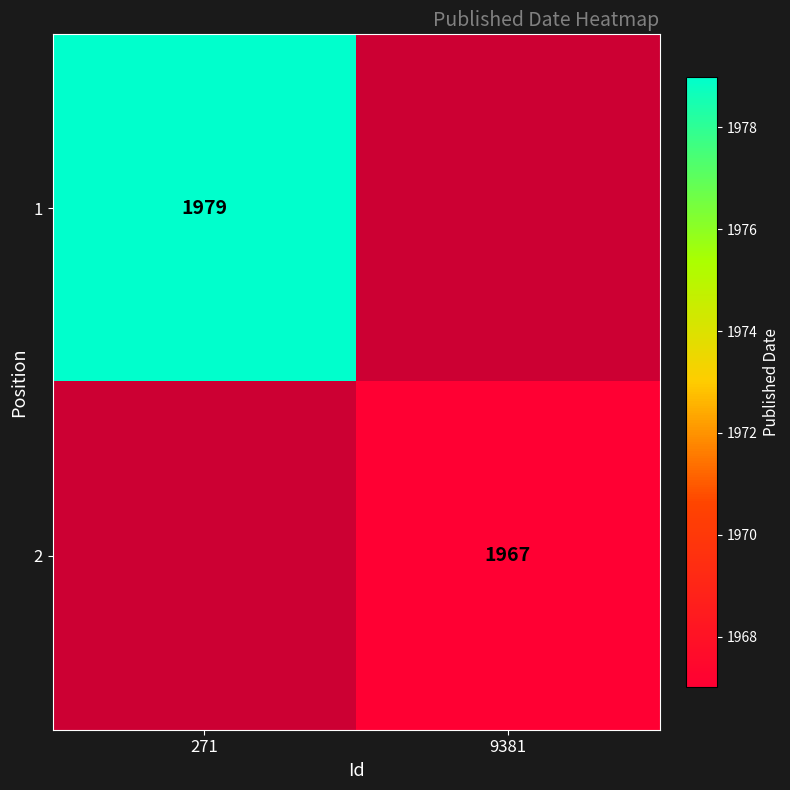

The value of 2 at 9381 is 872. True or false?

False